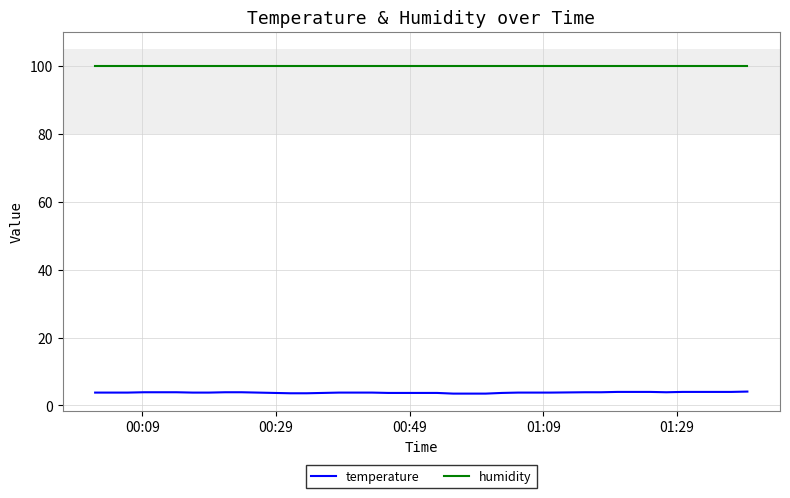

True or false: humidity and temperature intersect in this chart.

False